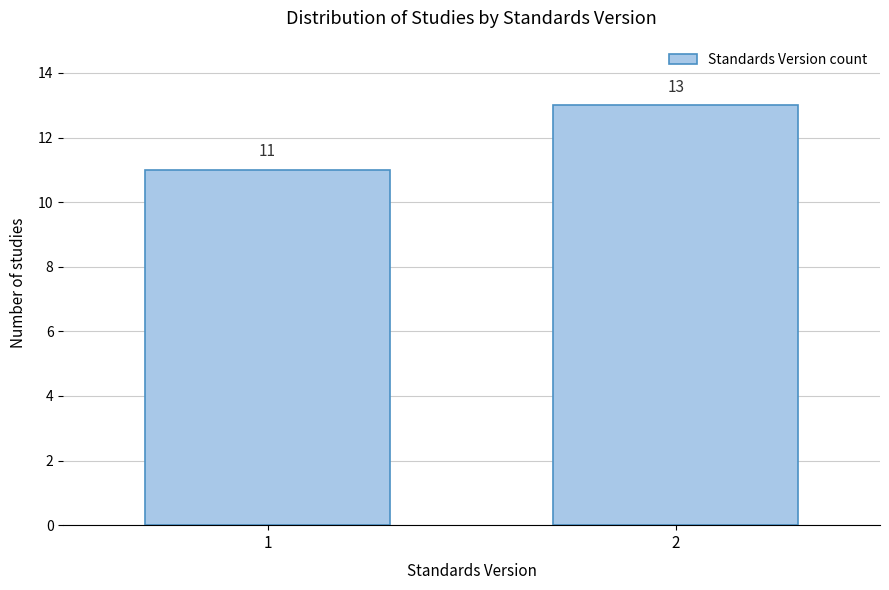

Reading left to right, list all the values displayed in this chart.

11	13